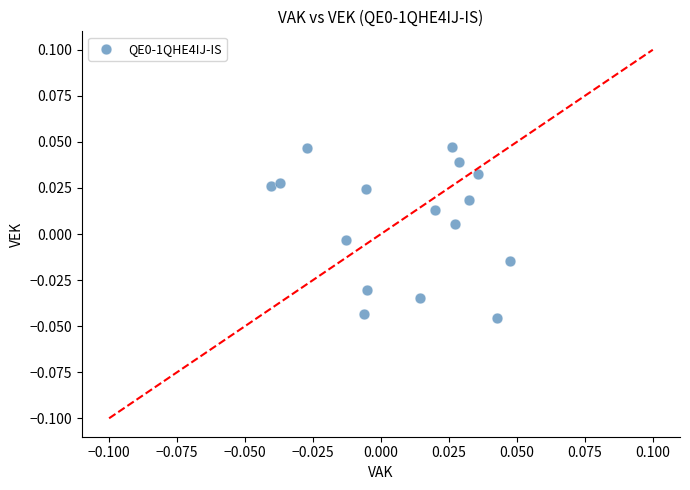

How many data points are displayed?

16